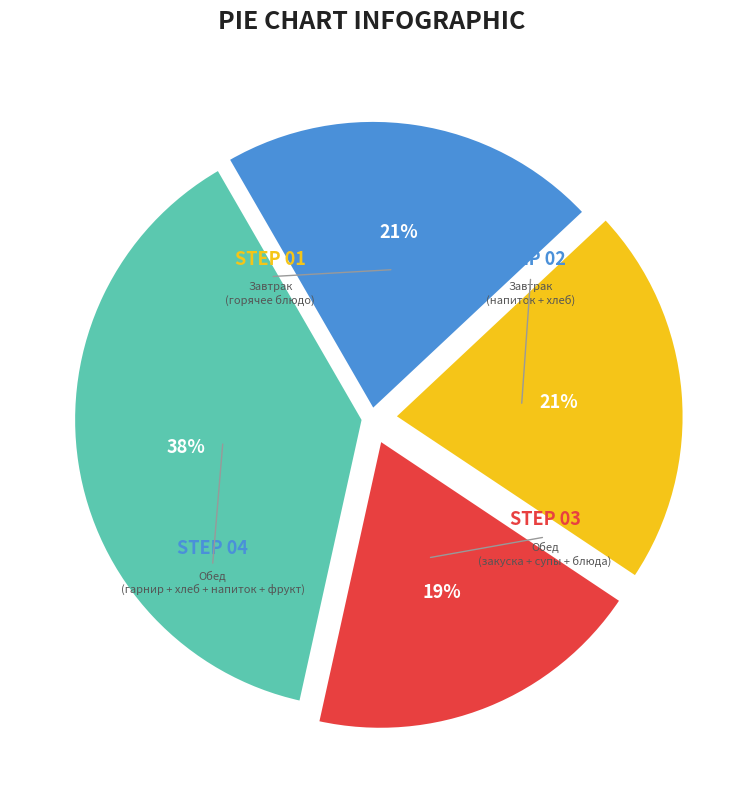

Does any single category account for the majority?

No